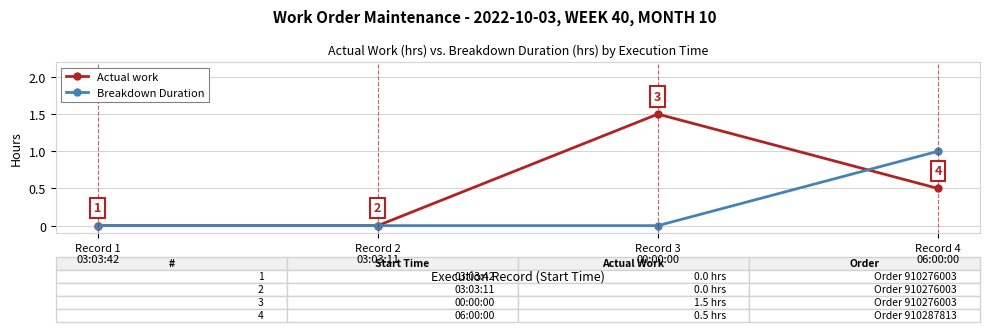

The Actual work series shows 1.5 at Record 3
00:00:00. True or false?

True